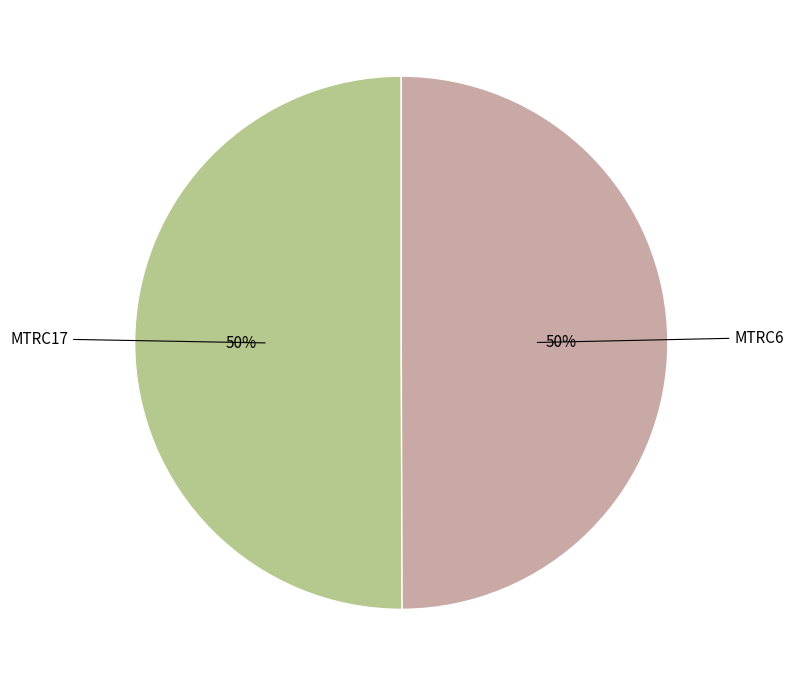

To the nearest percent, what is the average slice percentage?

50%